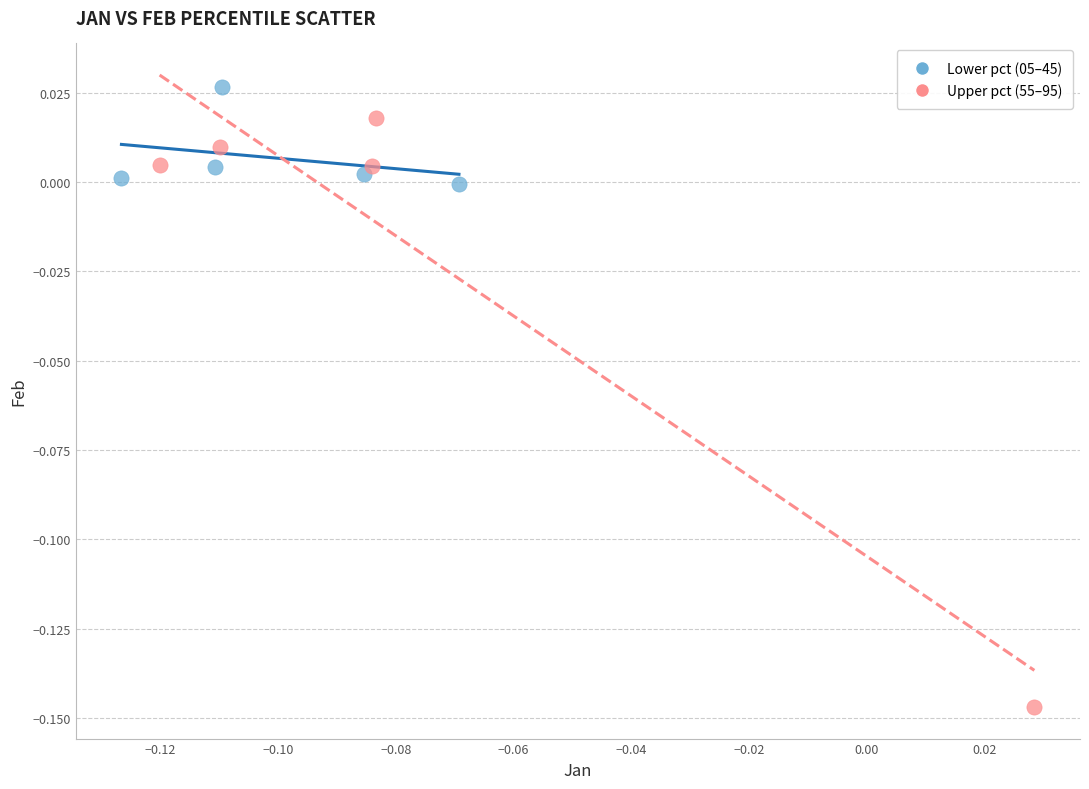

Which series has the widest spread of Y values?

Upper pct (55–95)